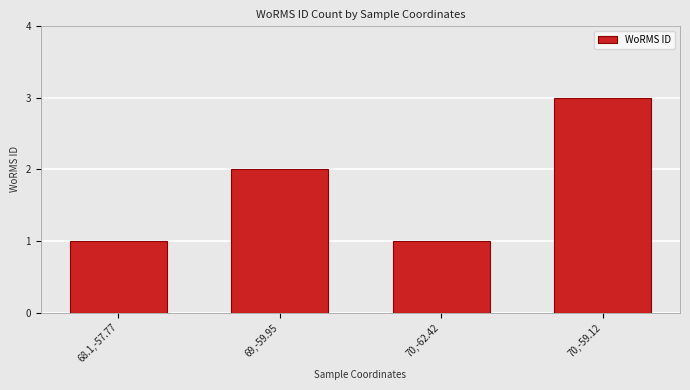

What position from the left is 69,-59.95?

2